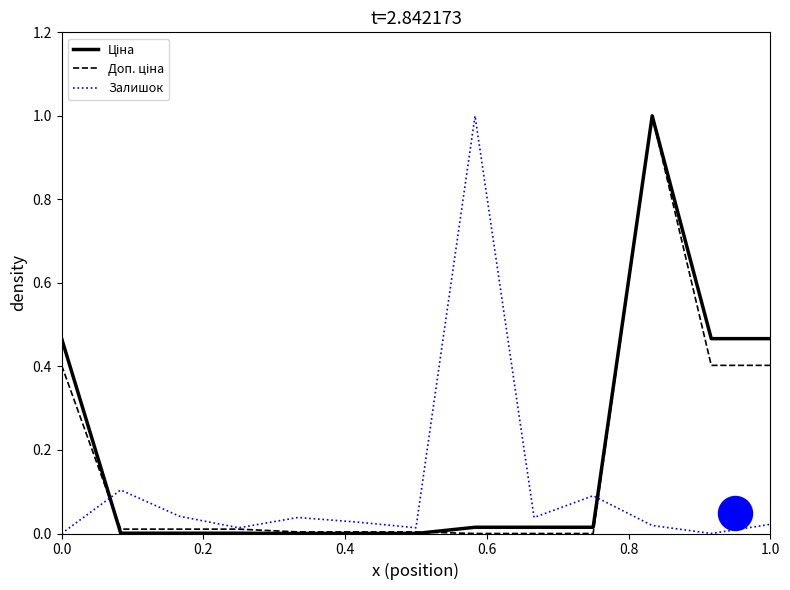

Which series has the widest spread of Y values?

Ціна